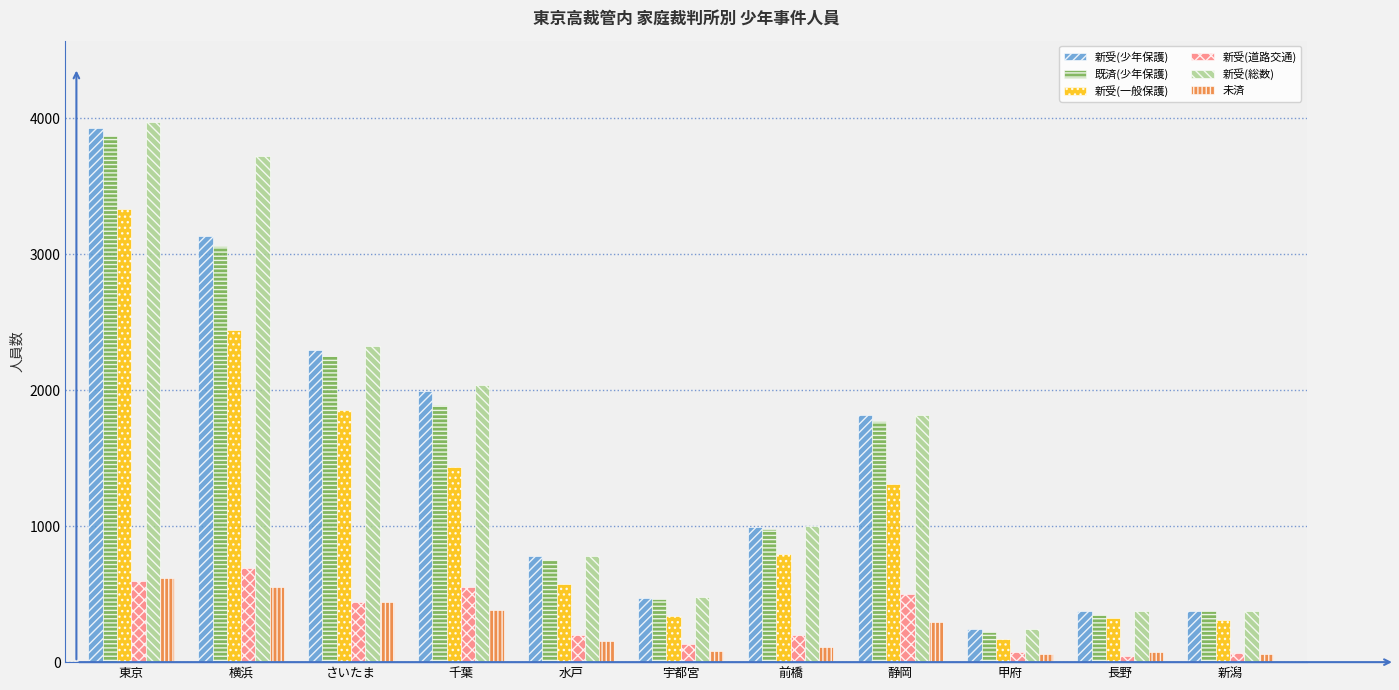

What is the label of the 3rd bar from the left?

さいたま